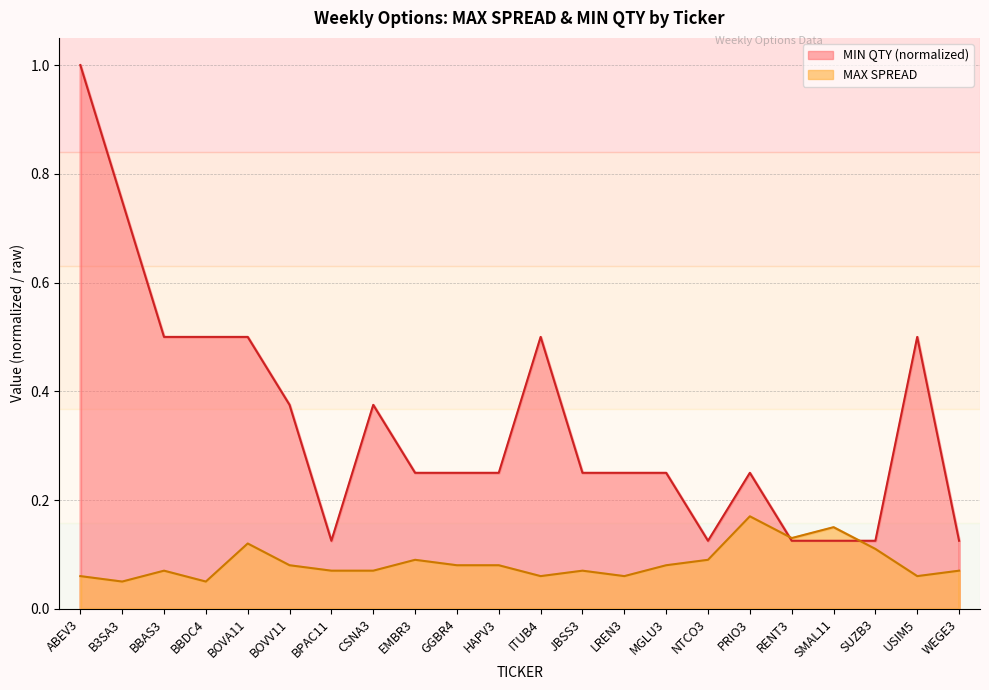

How many interior local valleys does the MAX SPREAD series have?

6